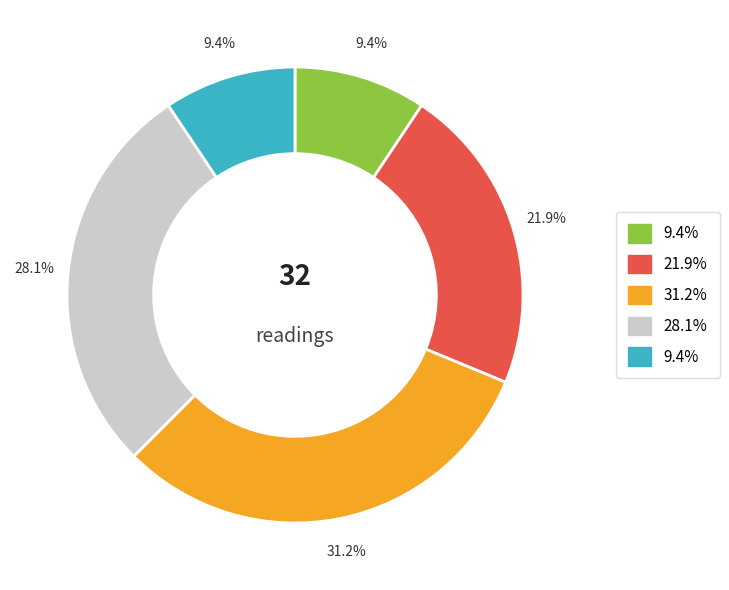

Does any single category account for the majority?

No